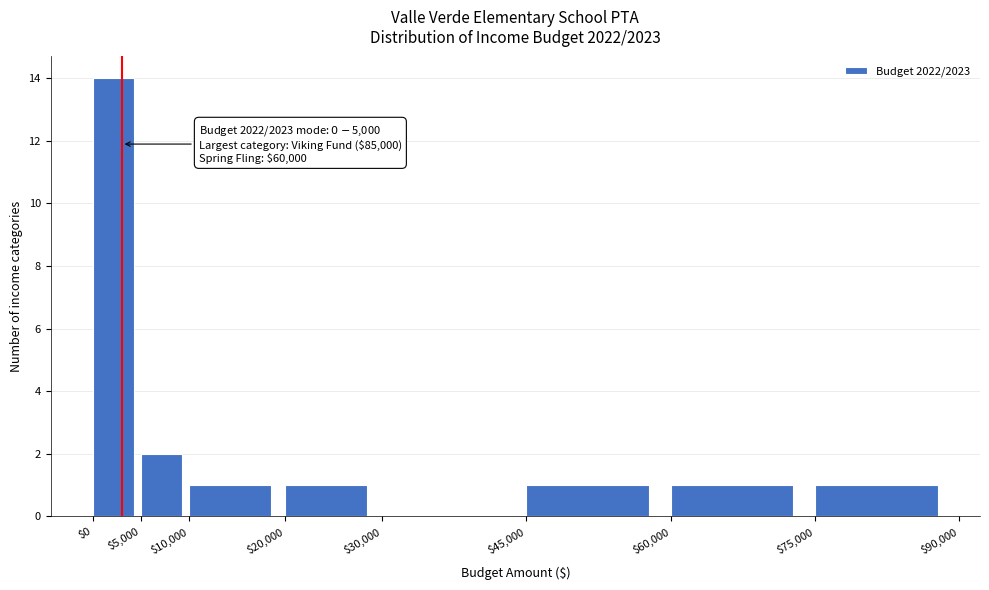

Which range on the x-axis has the tallest bar?

$0 to $5,000